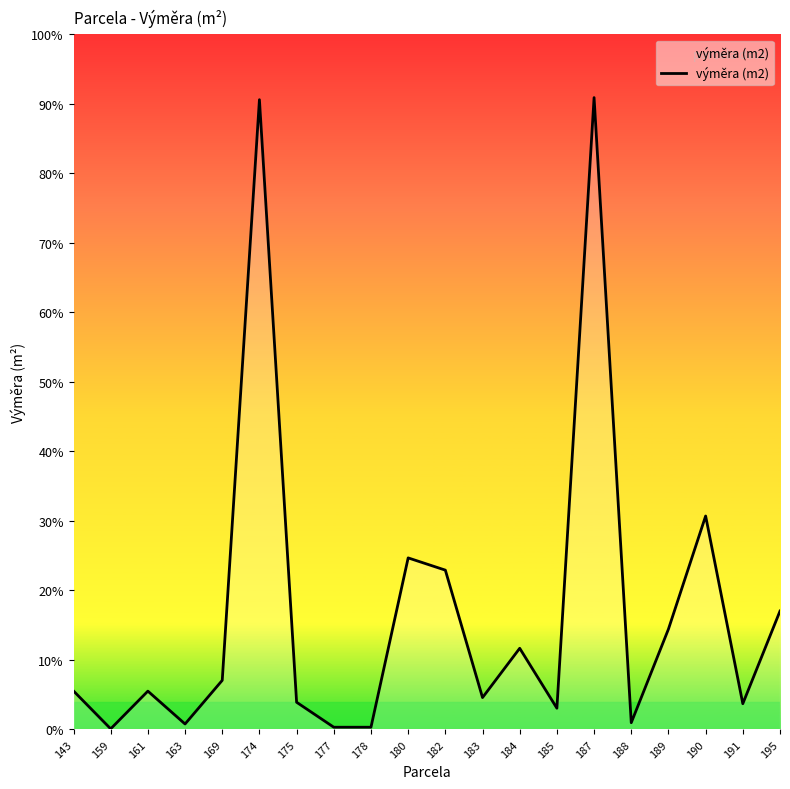

Is this an area chart (filled region under the line)?

Yes